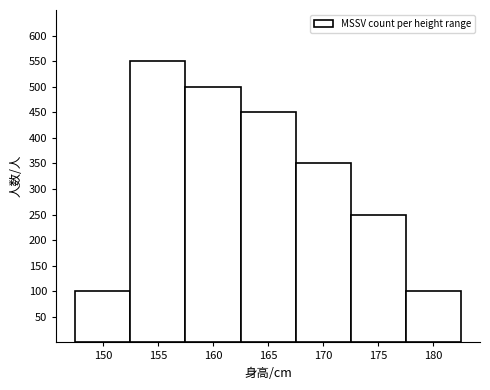

Reading left to right, what are all the values shown in this chart?

100	550	500	450	350	250	100